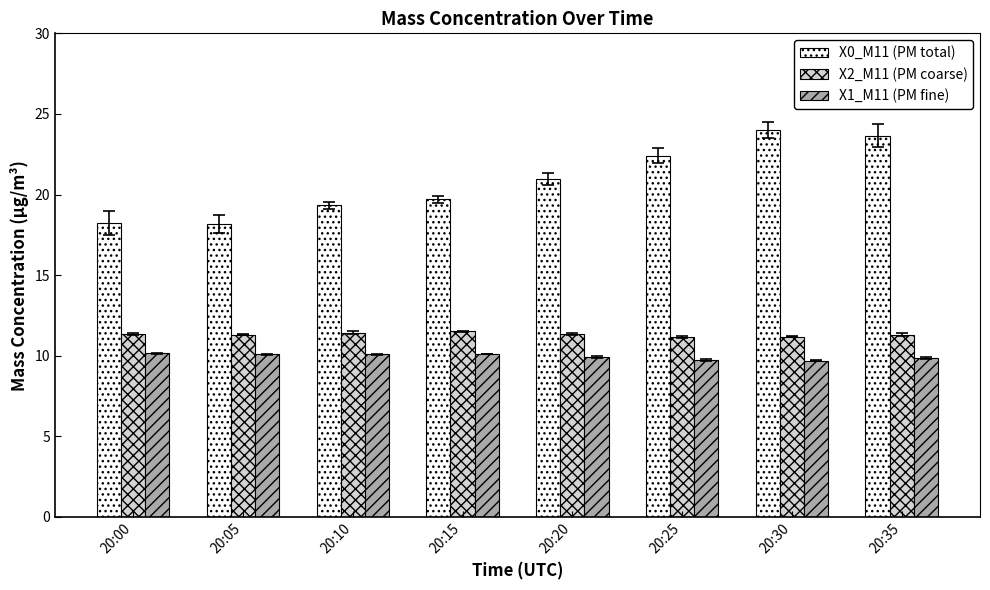

What is the difference between the maximum and minimum values in the X1_M11 (PM fine) series?

0.5